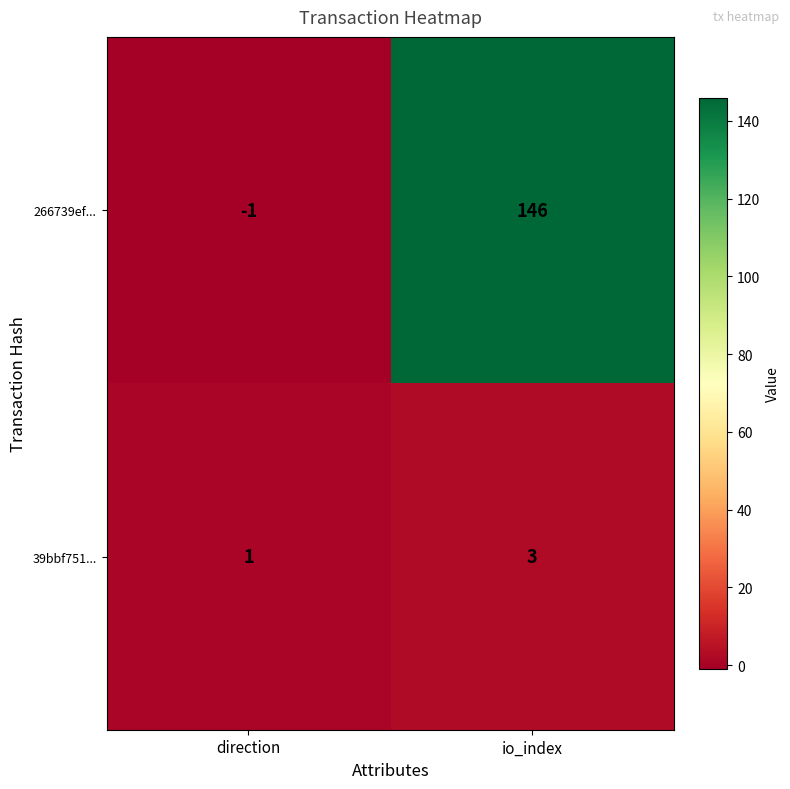

Reading left to right, extract all data points from this chart.

266739ef...: -1	146
39bbf751...: 1	3